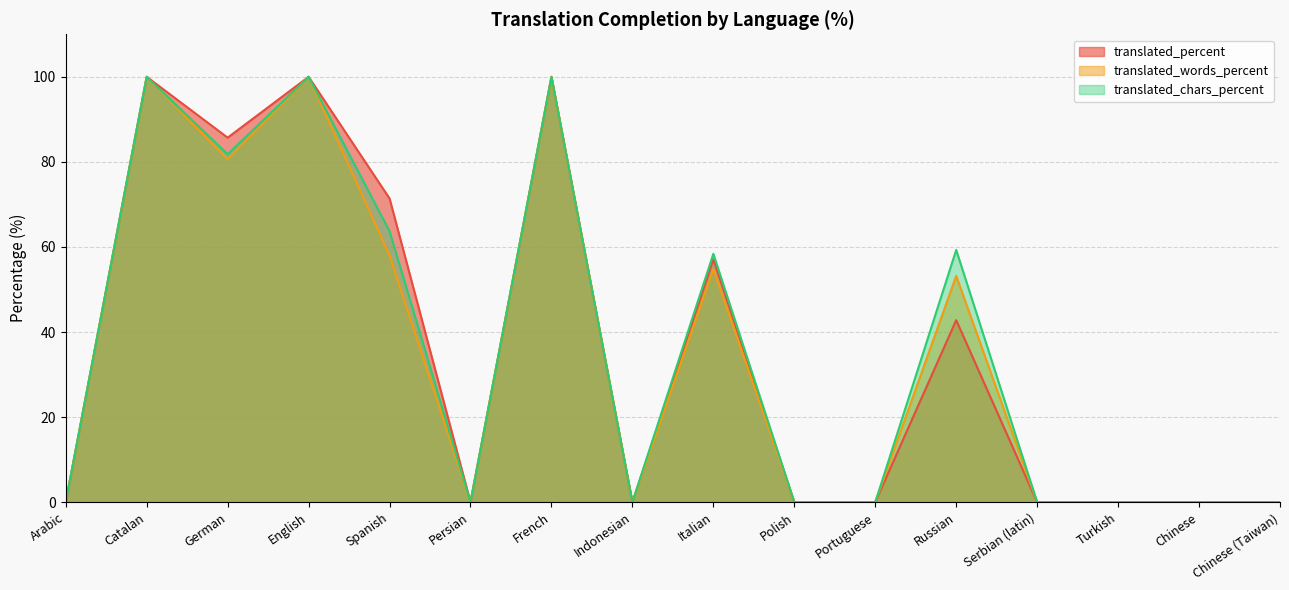

True or false: translated_chars_percent and translated_words_percent cross at least once.

False